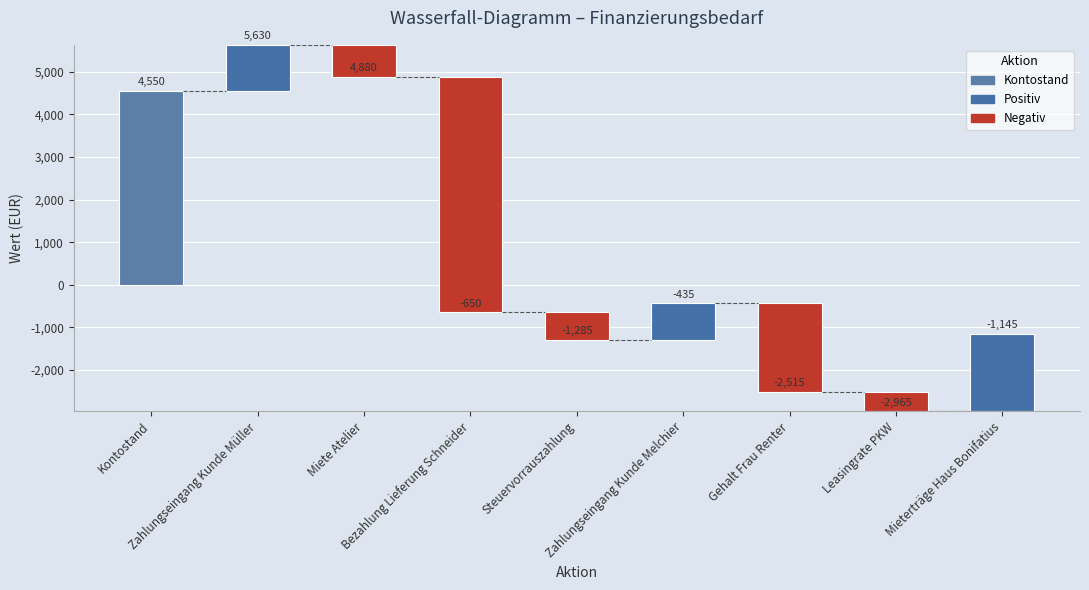

What position from the left is Zahlungseingang Kunde Melchier?

6